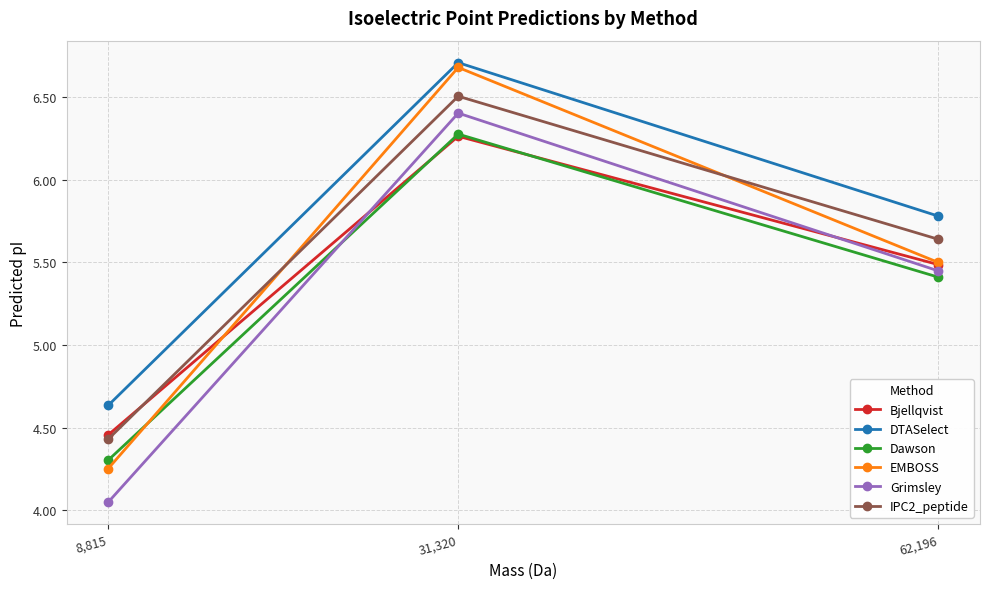

What position from the right is 8,815?

3